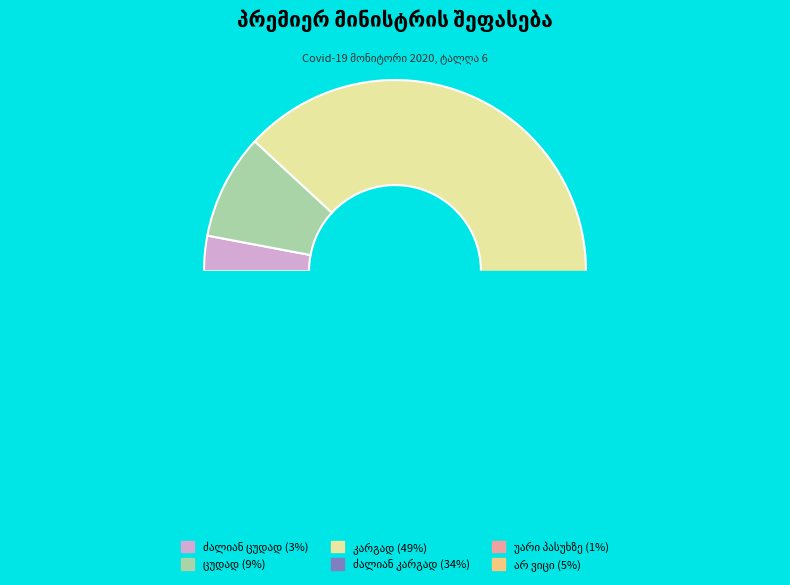

How many segments does this pie chart have?

6